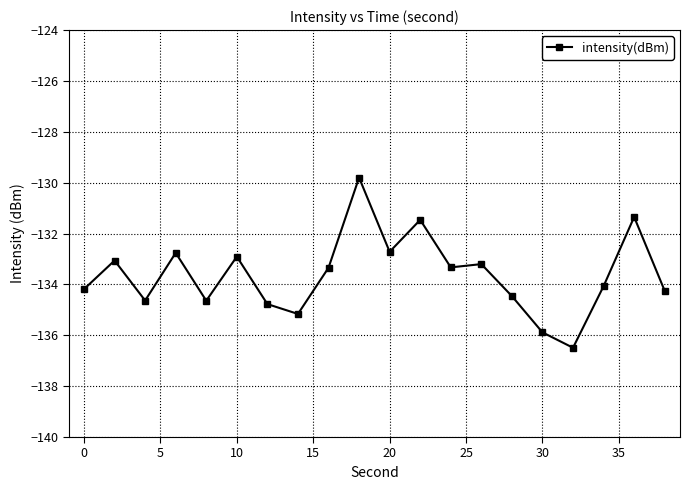

True or false: there are more than 1 points higher than both neighbors.

True